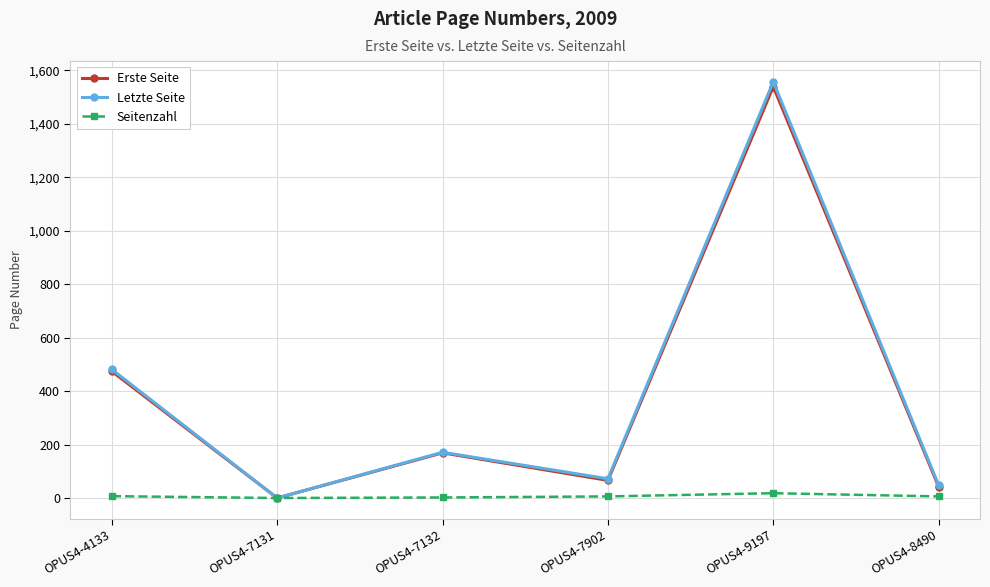

How many interior local valleys does the Erste Seite series have?

2